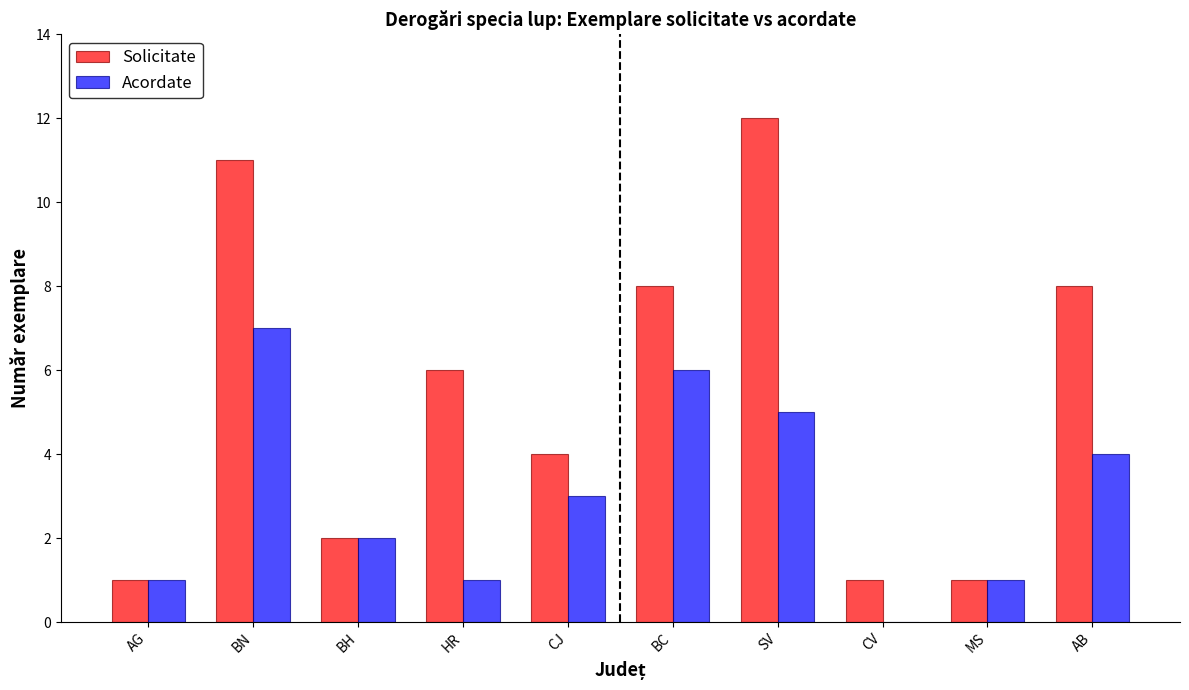

Which series has the largest total across all categories?

Solicitate